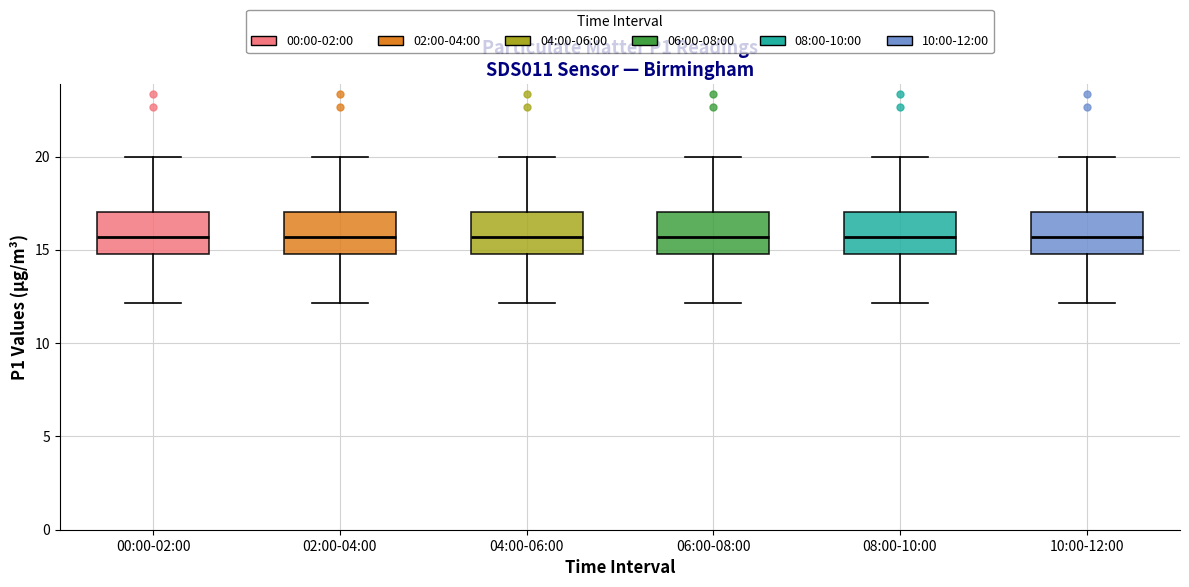

Where does the median line of the box for 10:00-12:00 sit on the y-axis? The values are not printed on the chart, so give them approximately, as read against the axis.

15.5